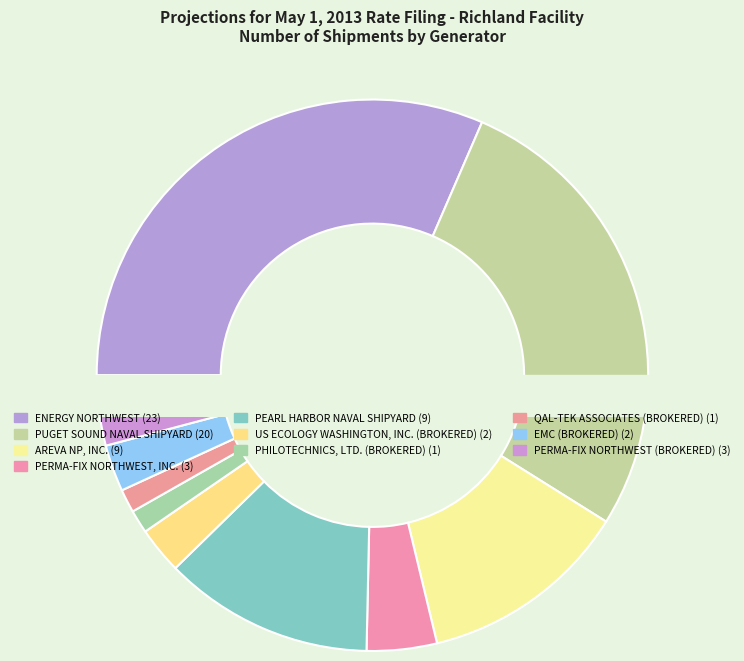

To the nearest percent, what portion does AREVA NP, INC. represent?

12%